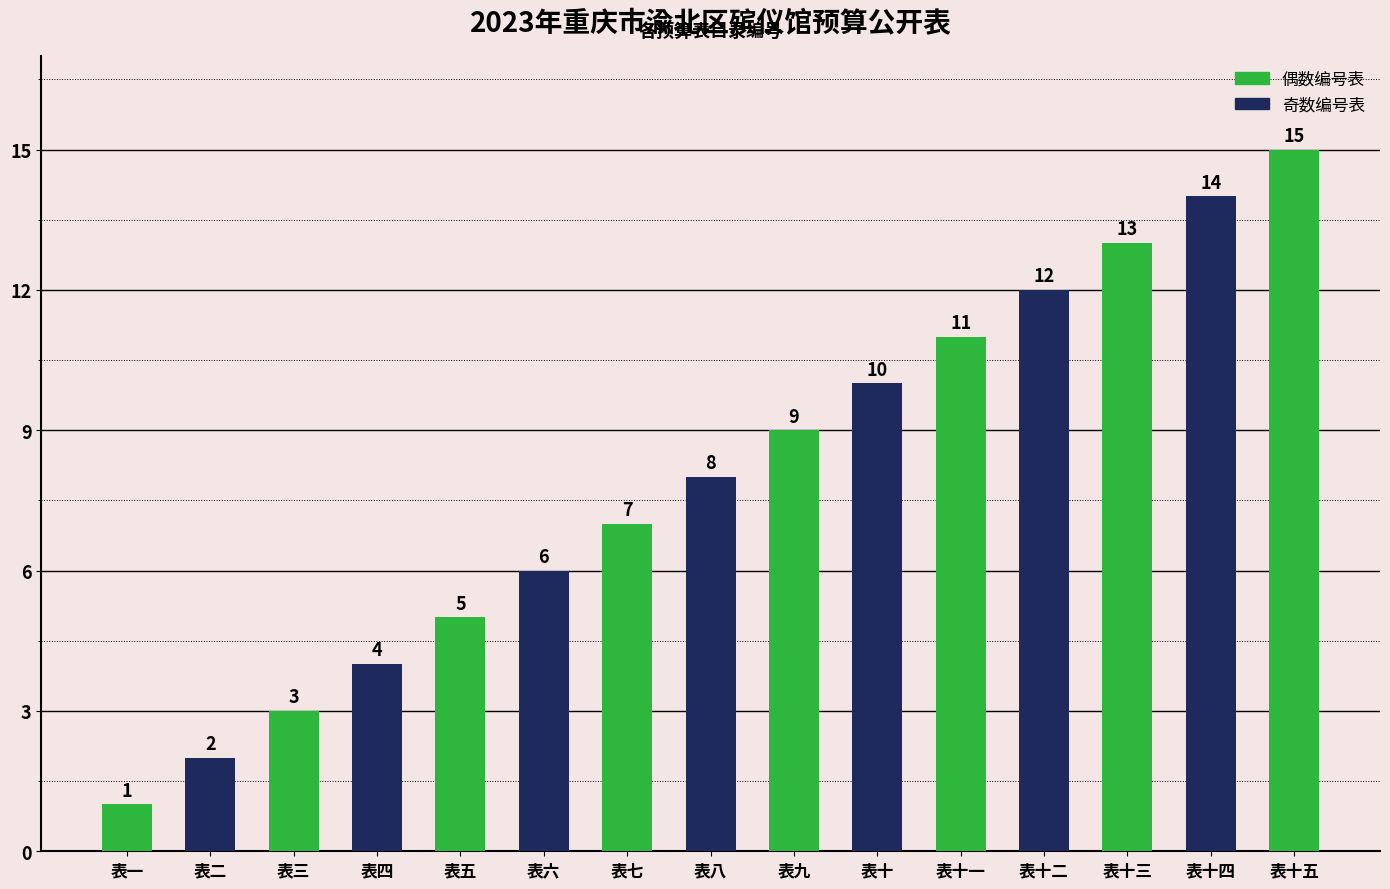

Reading left to right, extract all data points from this chart.

1	2	3	4	5	6	7	8	9	10	11	12	13	14	15